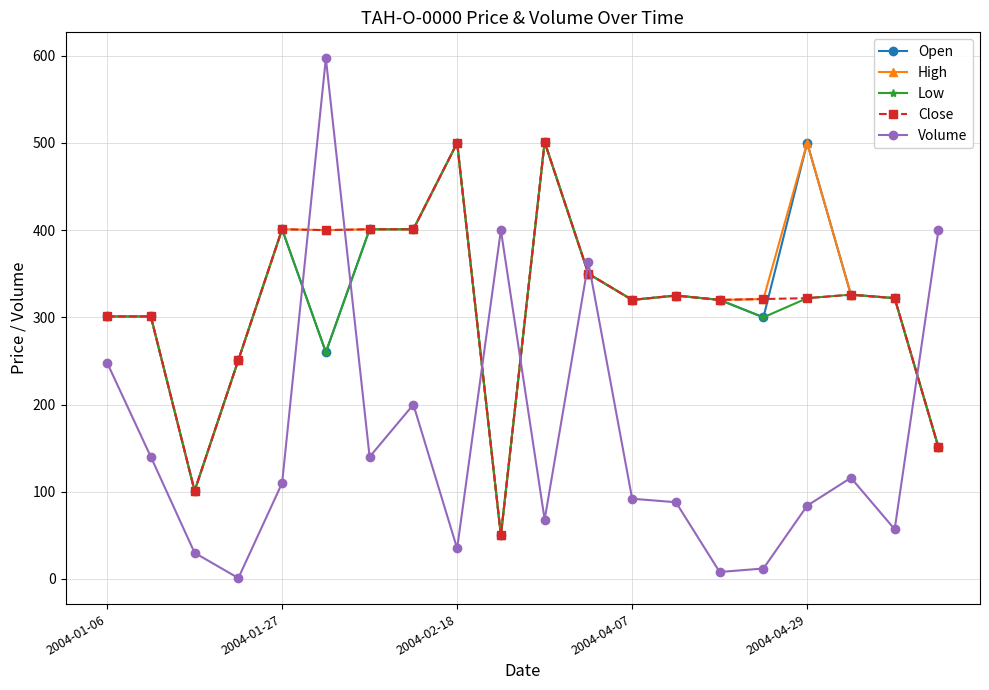

At how many categories does at least one series exceed 22?

20